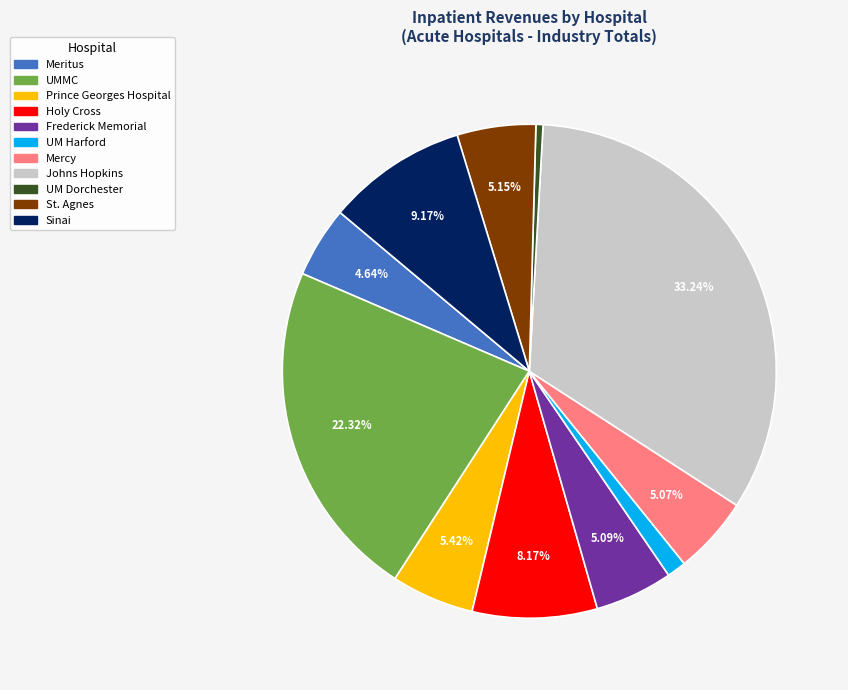

Which slice is the smallest?

UM Dorchester